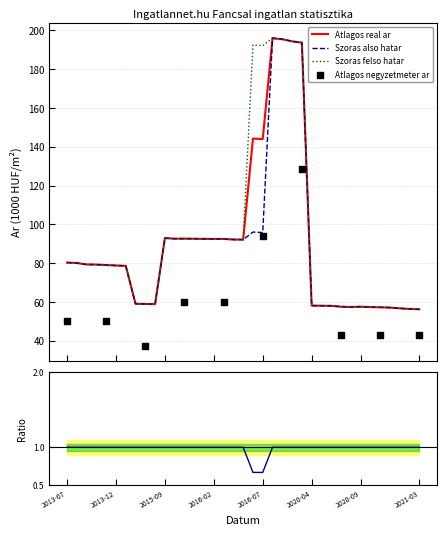

Which series has the largest total across all categories?

Szoras felso hatar